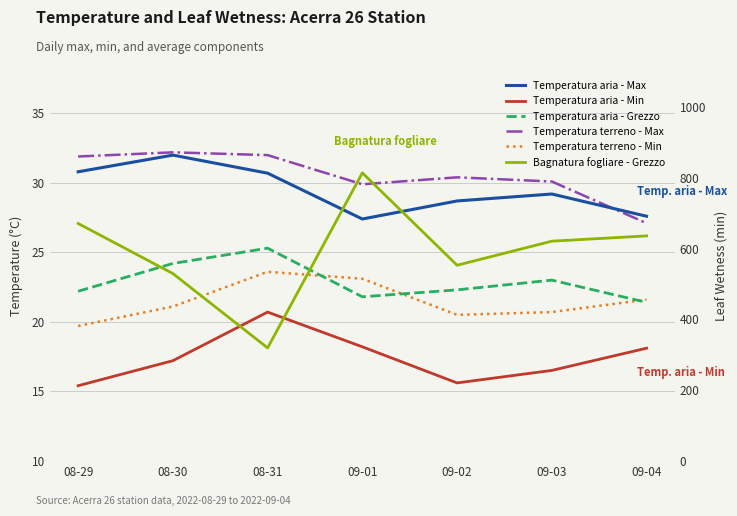

Is this an area chart (filled region under the line)?

No